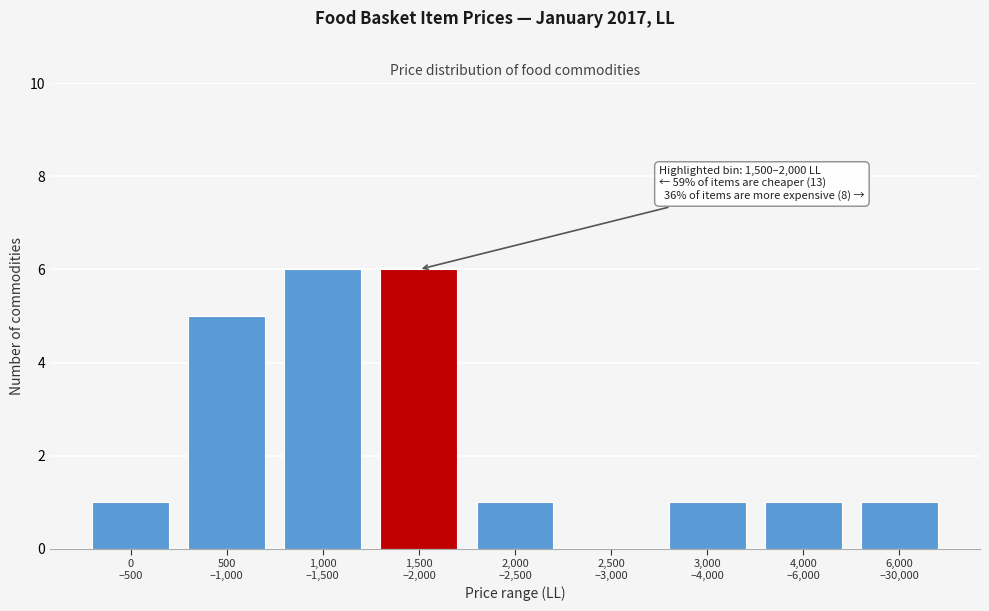

What is the maximum value shown in the chart?

6